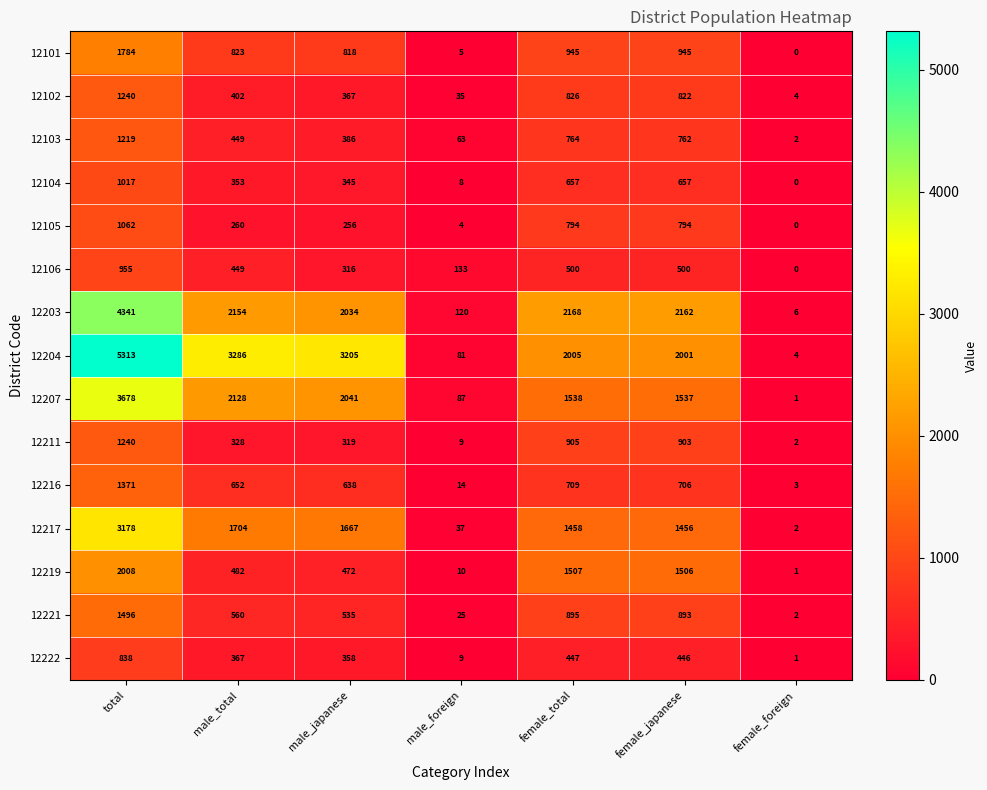

Where does the 12103 series first go above 449?

total